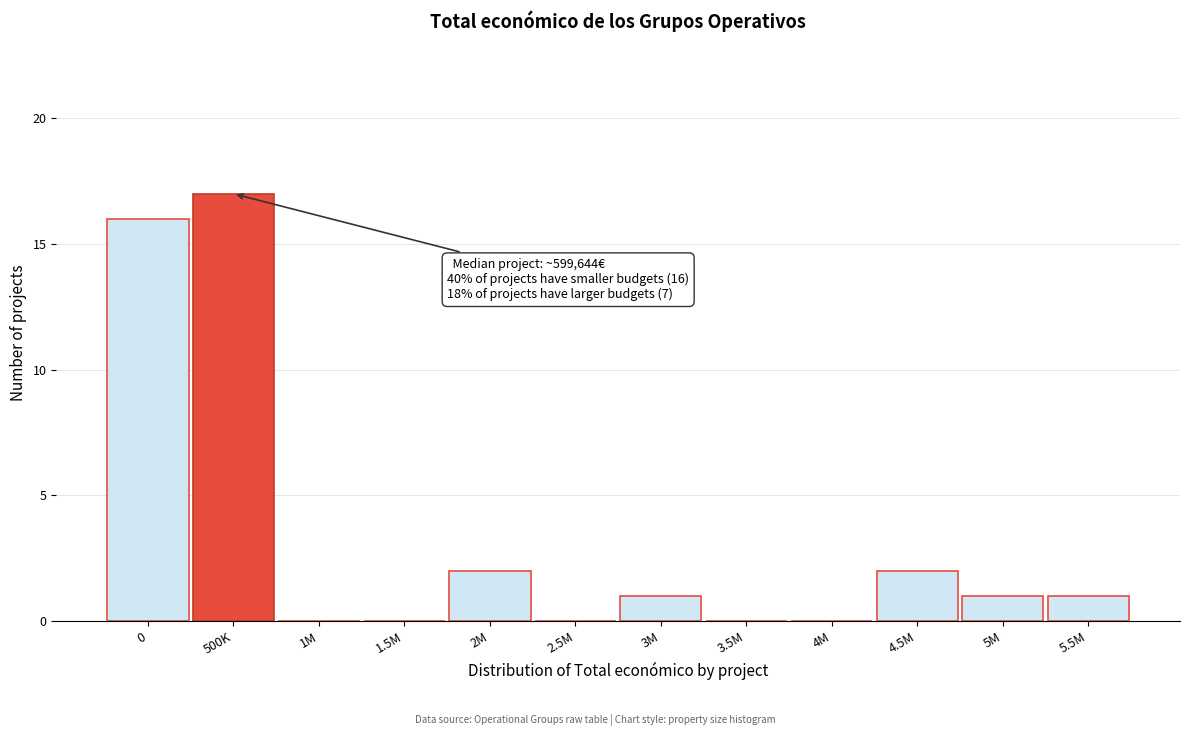

Reading left to right, extract all data points from this chart.

0=16	500K=17	1M=0	1.5M=0	2M=2	2.5M=0	3M=1	3.5M=0	4M=0	4.5M=2	5M=1	5.5M=1